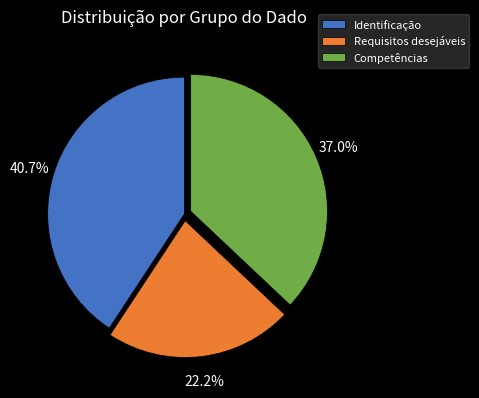

How many slices are in this pie chart?

3